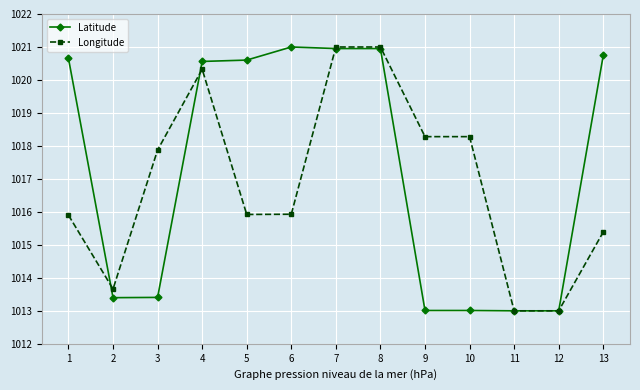

How many categories are shown in the chart?

13